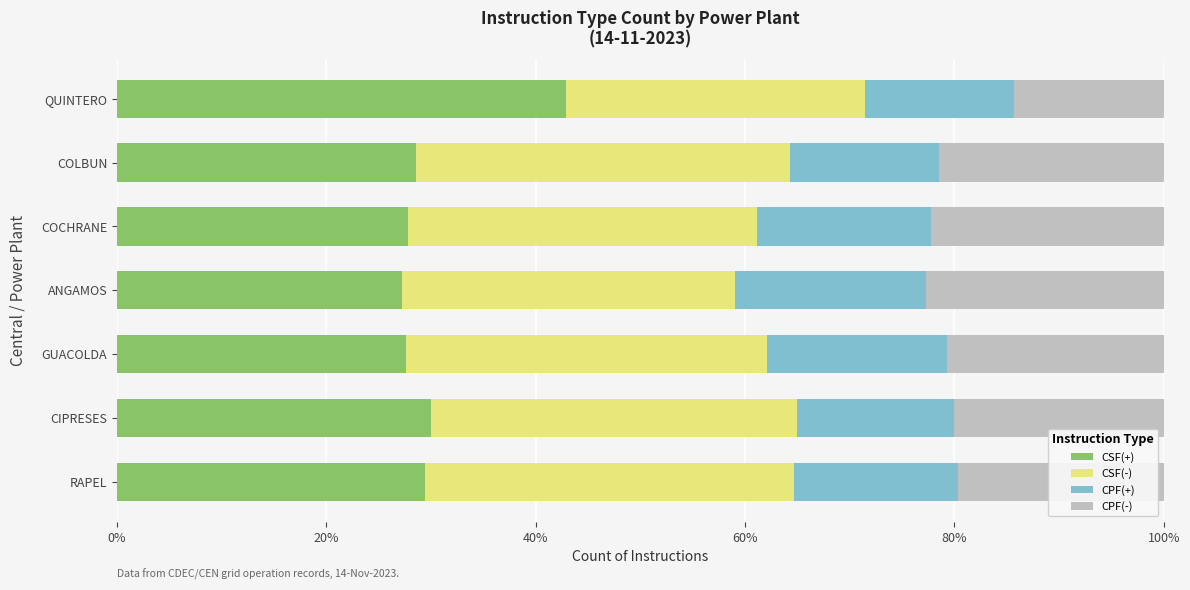

What is the difference between the maximum and minimum values in the CSF(+) series?

15.6